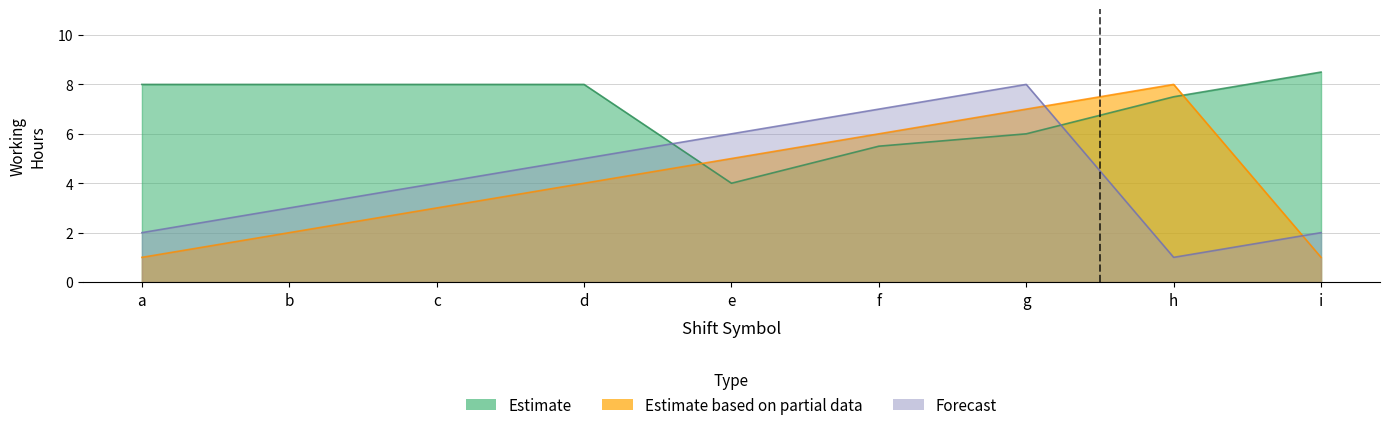

What is the spread (max minus min) of values at b?

6.0